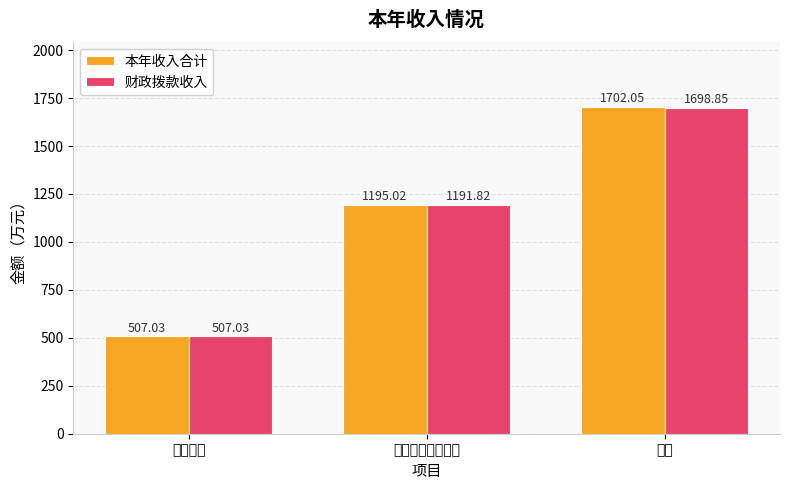

Which label corresponds to the smallest value in the chart?

行政运行